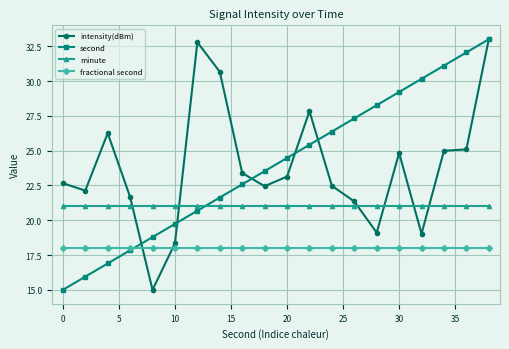

What is the maximum value for minute?

21.0